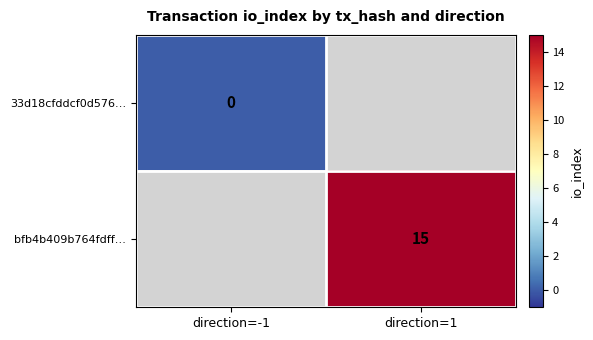

True or false: bfb4b409b764fdff… has a value of 21 at direction=1.

False